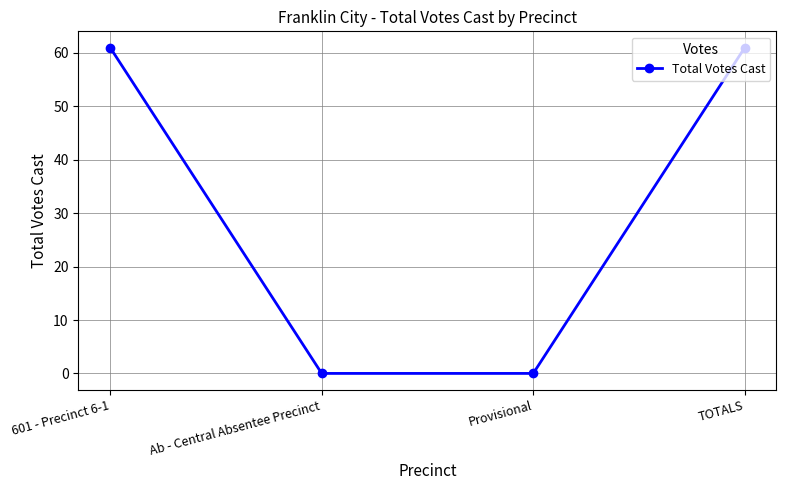

What is the label of the 4th point from the left?

TOTALS